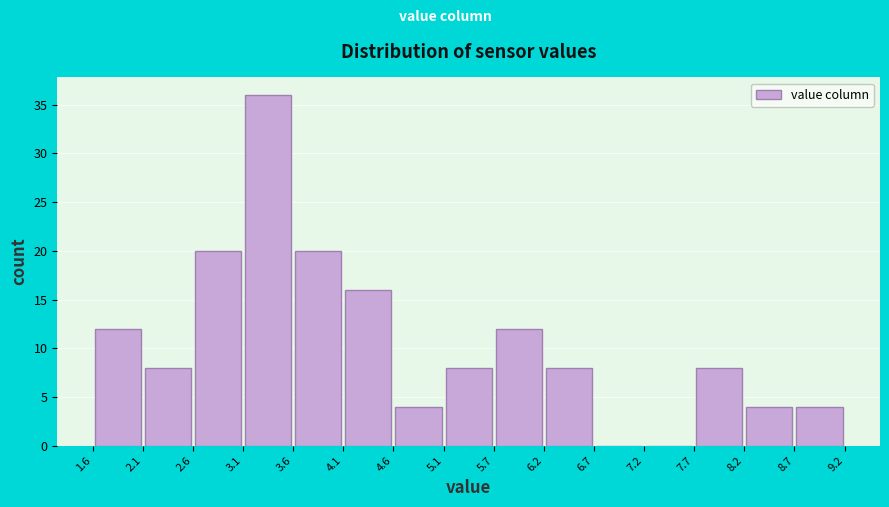

How tall is the bar that spans 6.2 to 6.7 on the x-axis? The values are not printed on the chart, so give them approximately, as read against the axis.

8